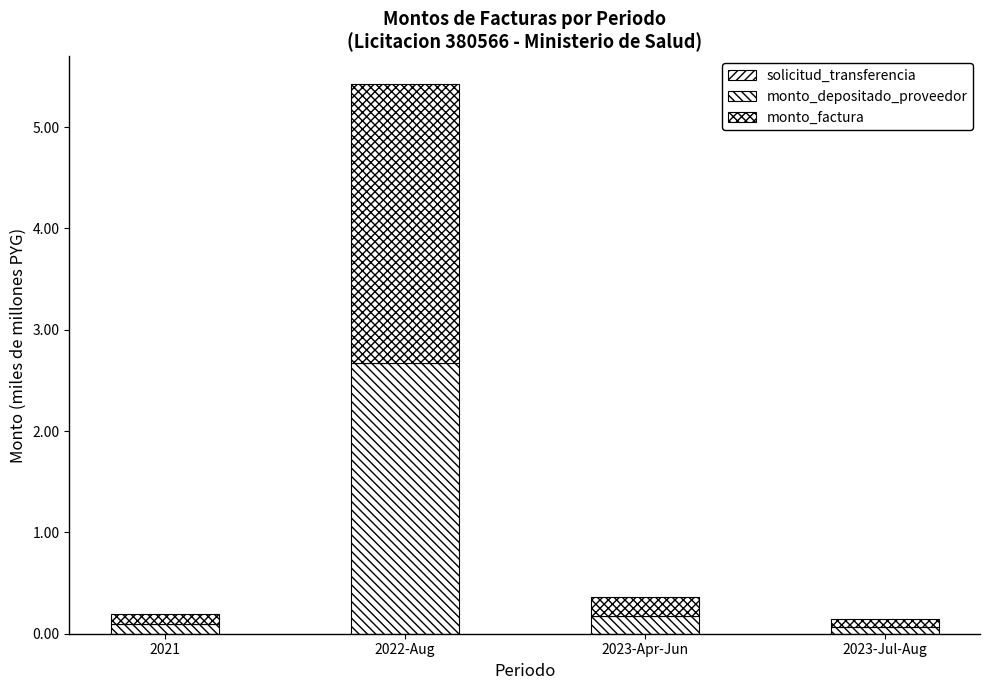

Does the chart contain stacked bars?

Yes